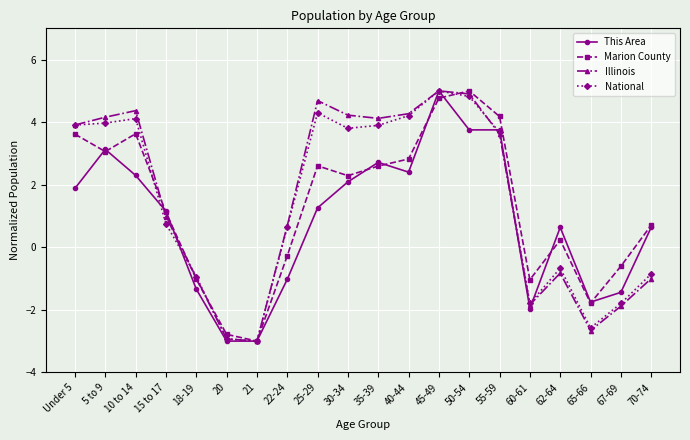

What is the label of the 15th point from the right?

20